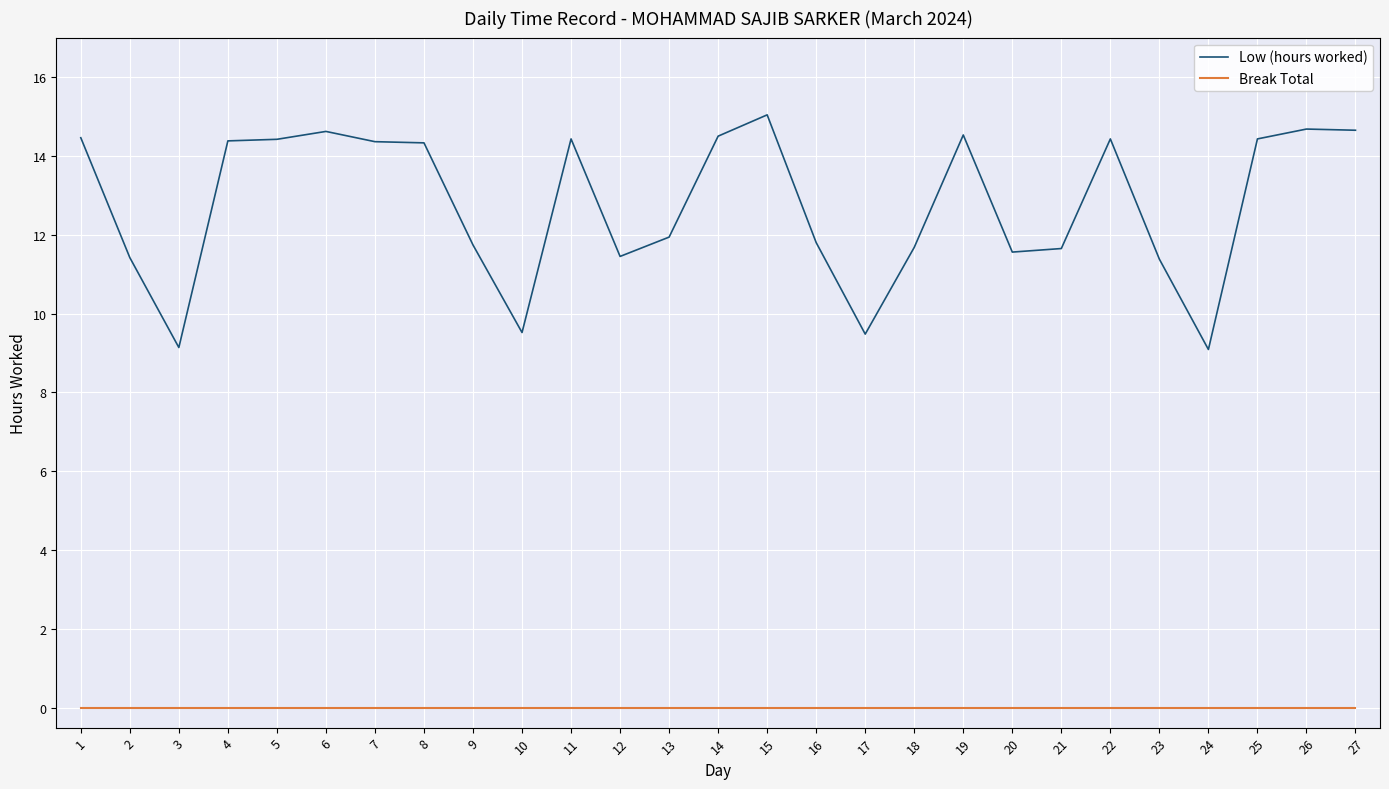

What are all the series names shown in the legend?

Low (hours worked), Break Total